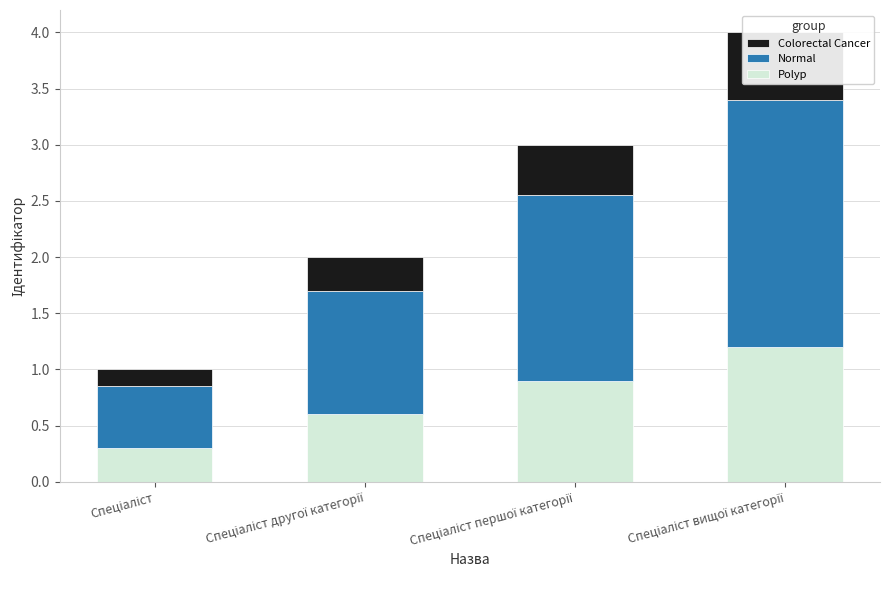

Between Спеціаліст and Спеціаліст вищої категорії, which series saw the biggest shift?

Normal